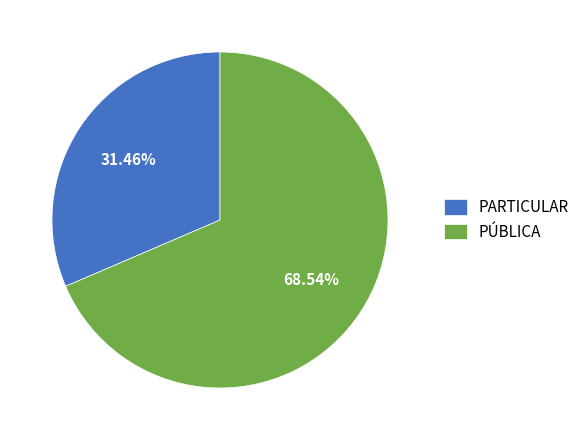

Between PÚBLICA and PARTICULAR, which is larger?

PÚBLICA